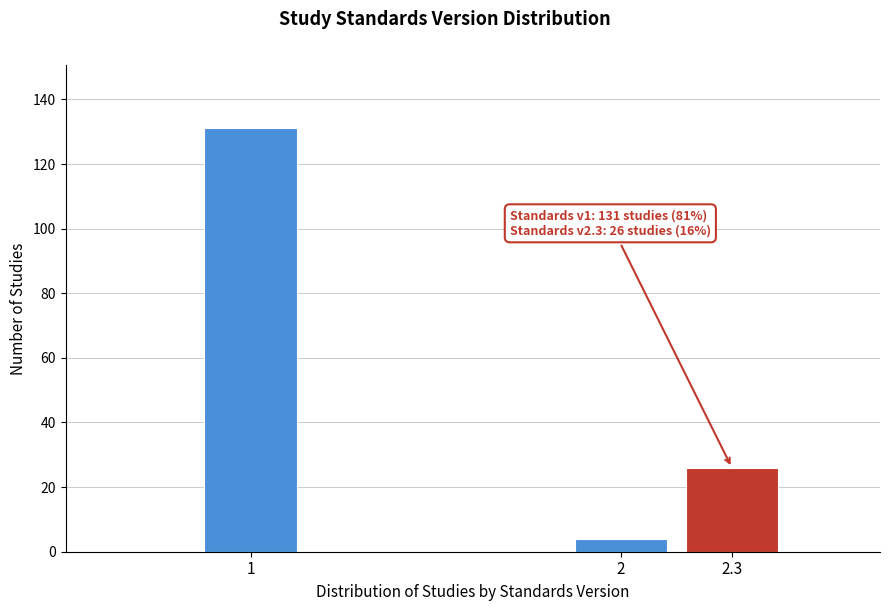

Reading right to left, list all the values displayed in this chart.

26	4	131